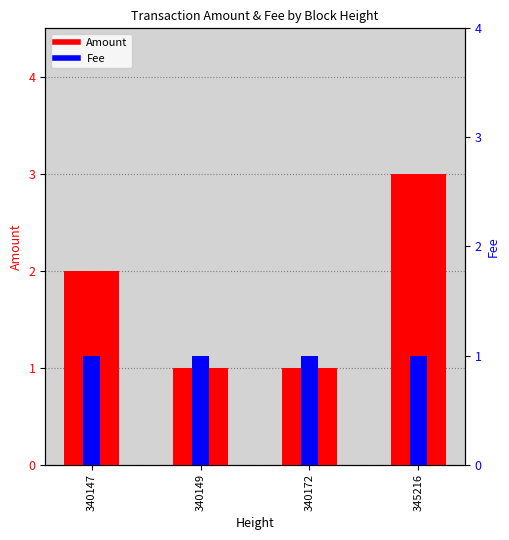

What is the difference between the second highest and second lowest values in the Amount series?

1.0